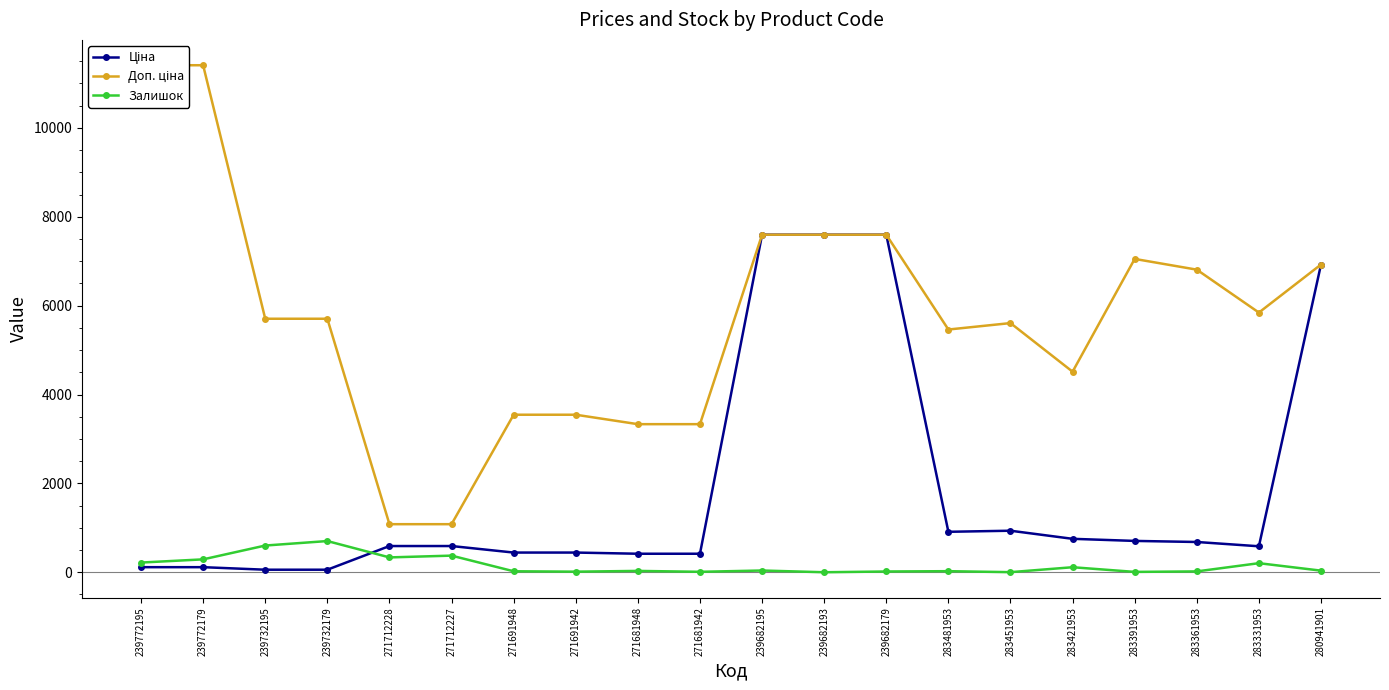

What is the total value across all series at 271691948?

4010.1